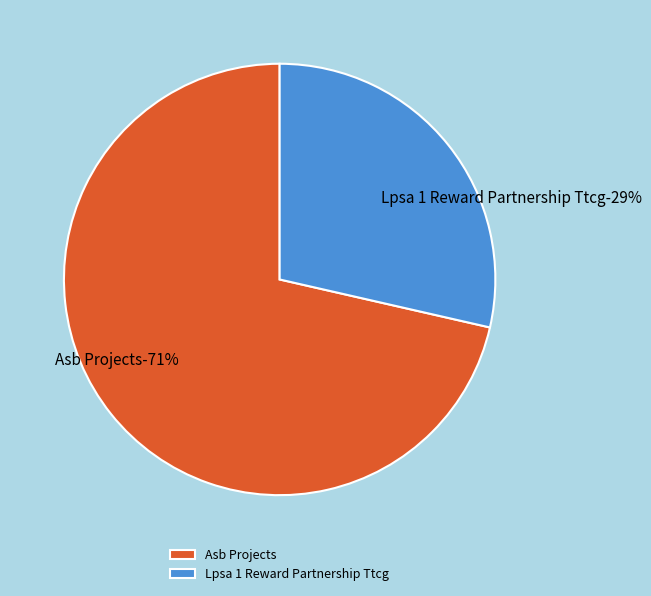

How much of the chart is everything except Asb Projects?

28.6%